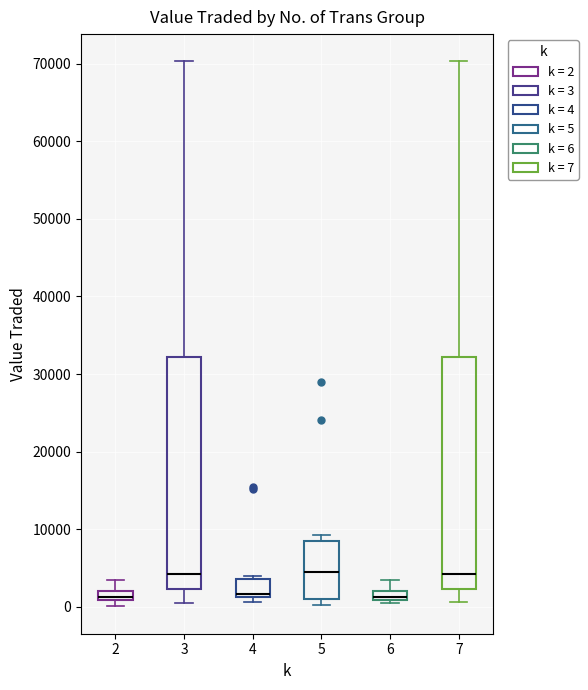

Where does the median line of the box at x = 3 sit on the y-axis? The values are not printed on the chart, so give them approximately, as read against the axis.

4000